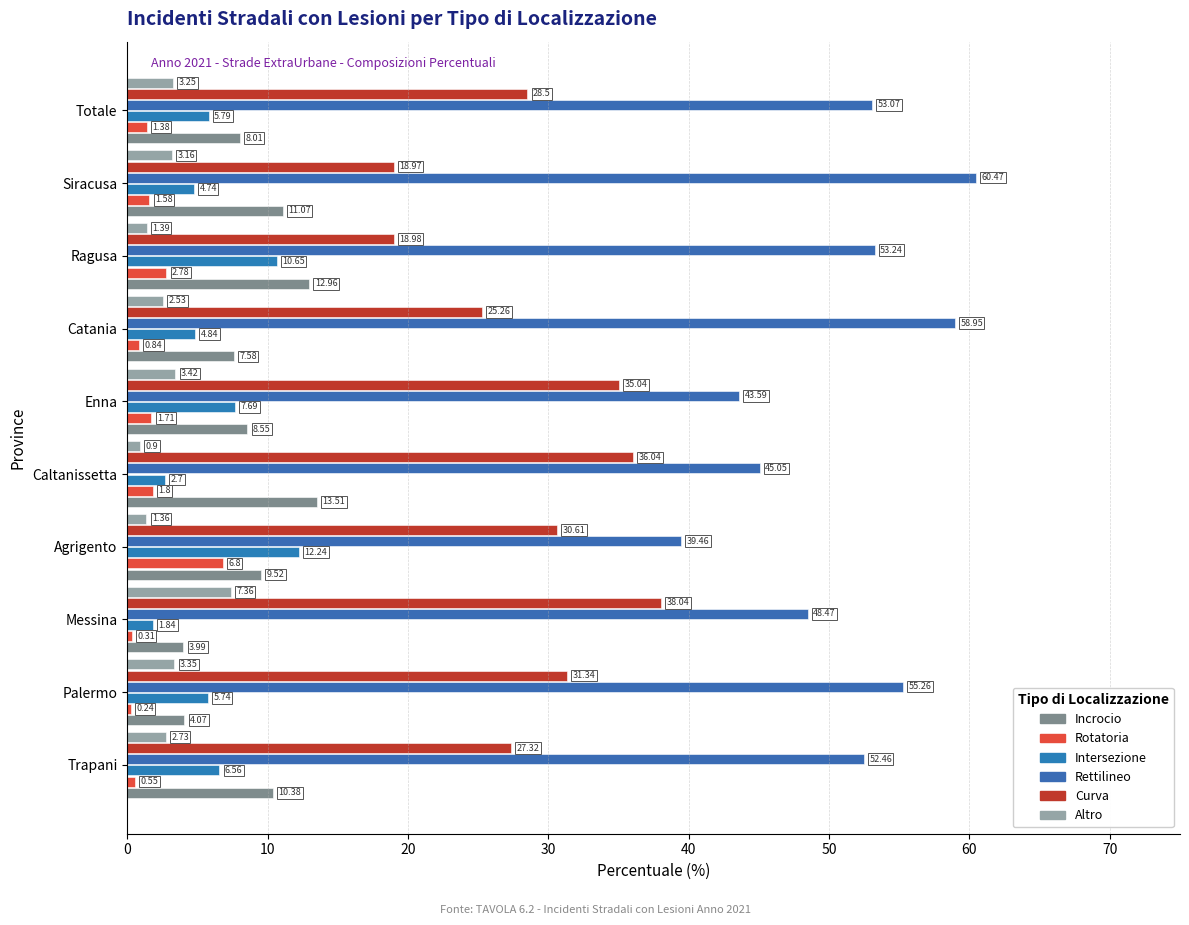

How many data points in Intersezione are above 5?

6